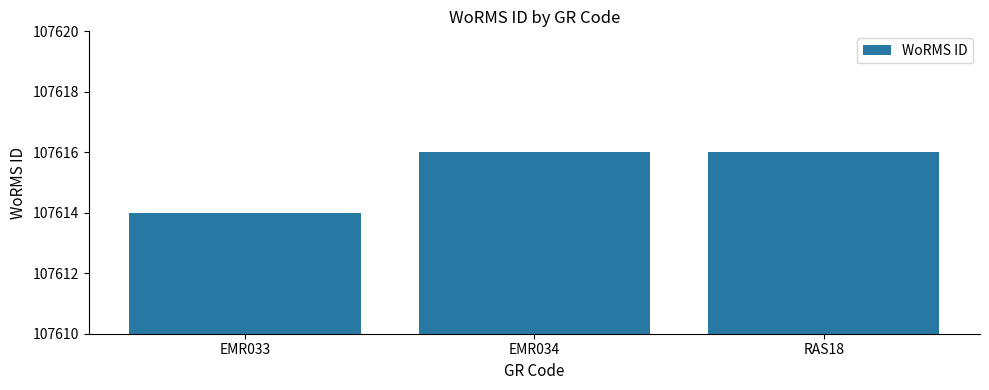

What value does the data have at EMR033?

107614